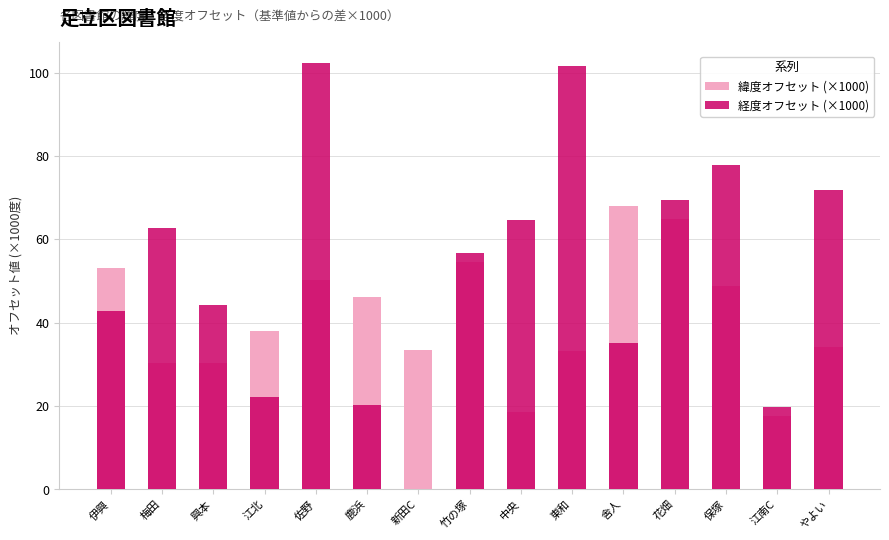

What is the total value across all series at 江南C?

37.4